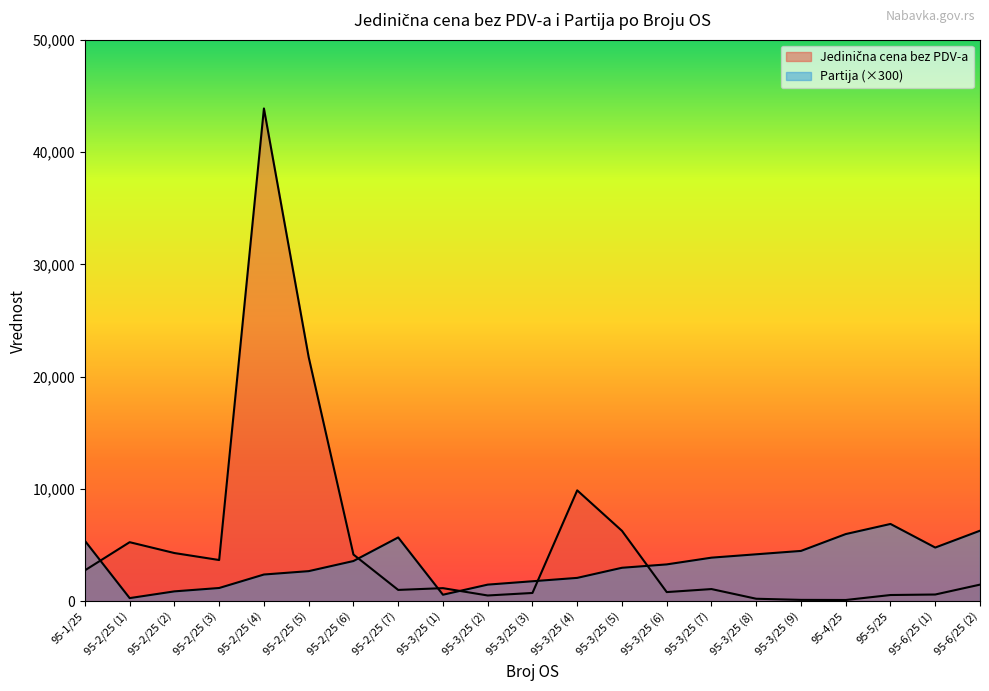

Rank the series by their average value, from highest to lowest.

Jedinična cena bez PDV-a, Partija